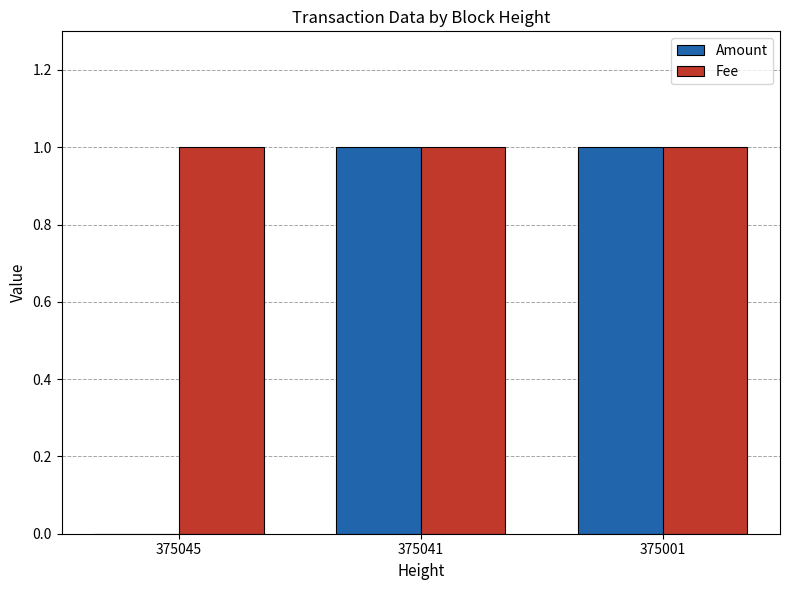

What is the sum of all Fee values?

3